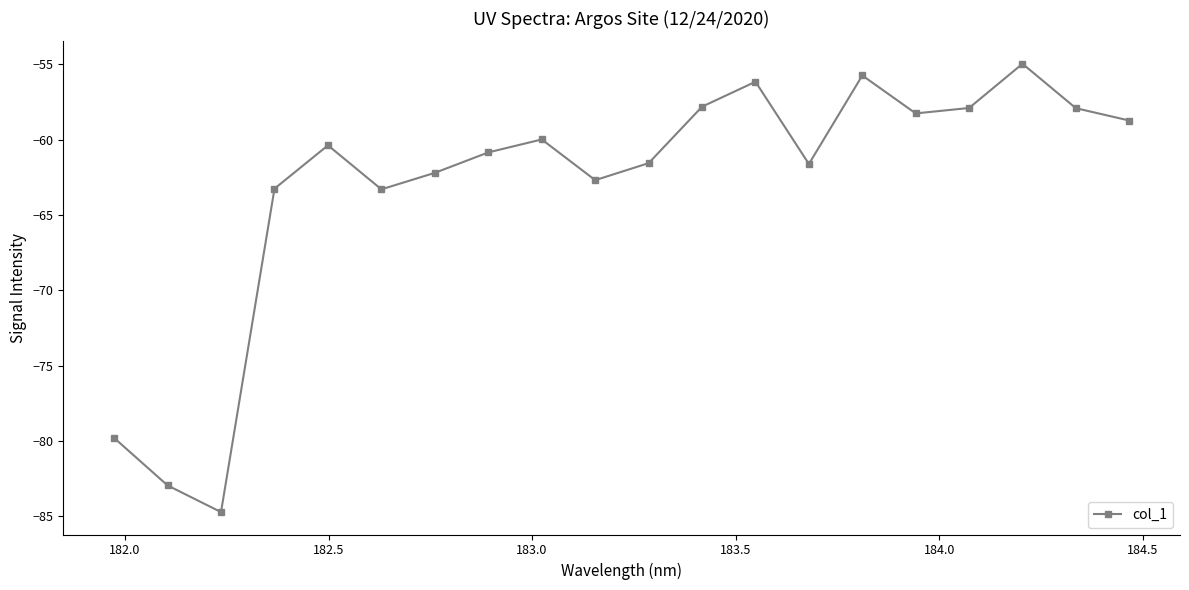

What is the smallest value displayed?

-84.7